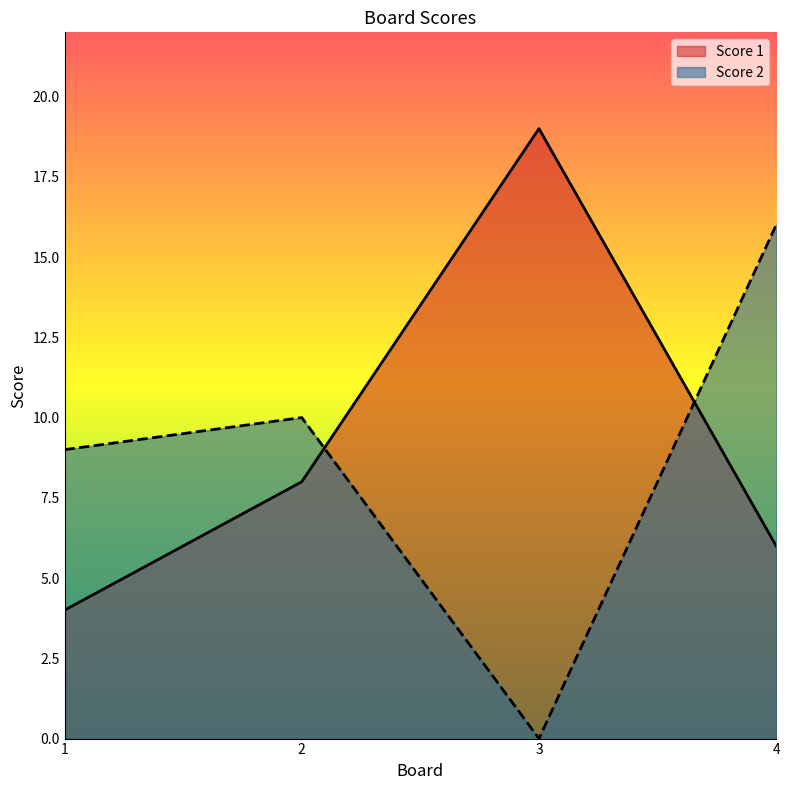

How many lines are shown in the chart?

2